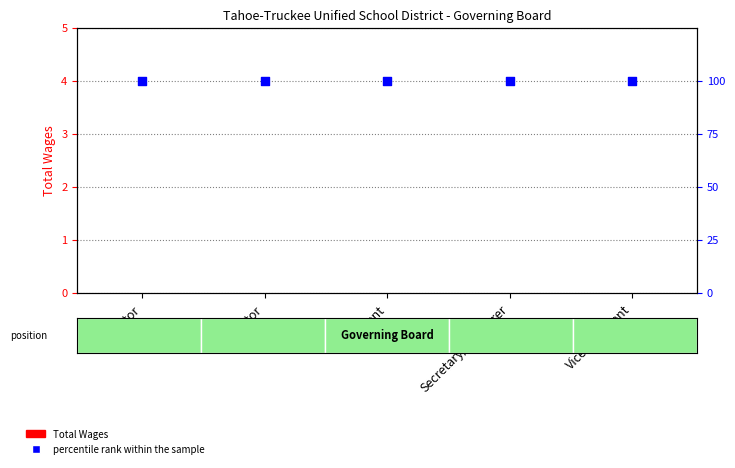

Which series has the largest total across all categories?

percentile rank within the sample